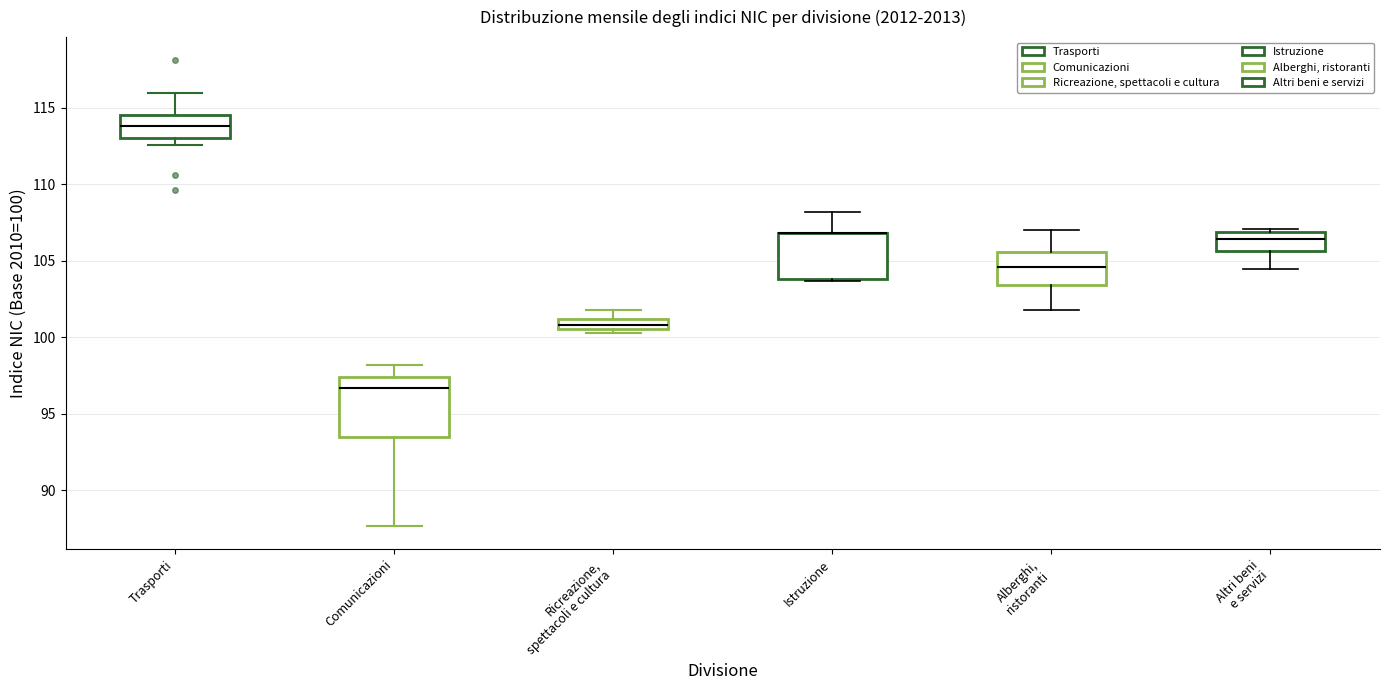

Comparing the boxes themselves (not the whiskers), which one is the tallest?

Comunicazioni